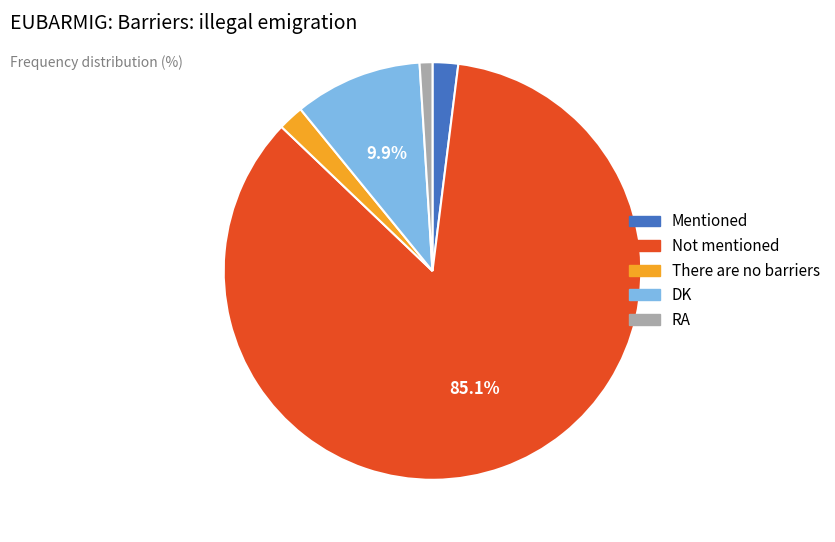

Which category has the smallest portion of the pie?

RA